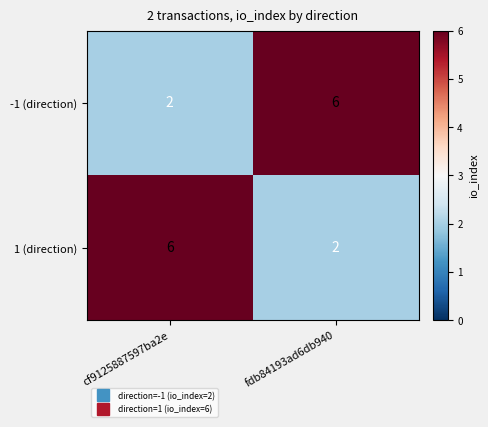

What is the sum of the 1 (direction) values at cf9125887597ba2e and fdb84193ad6db940?

8